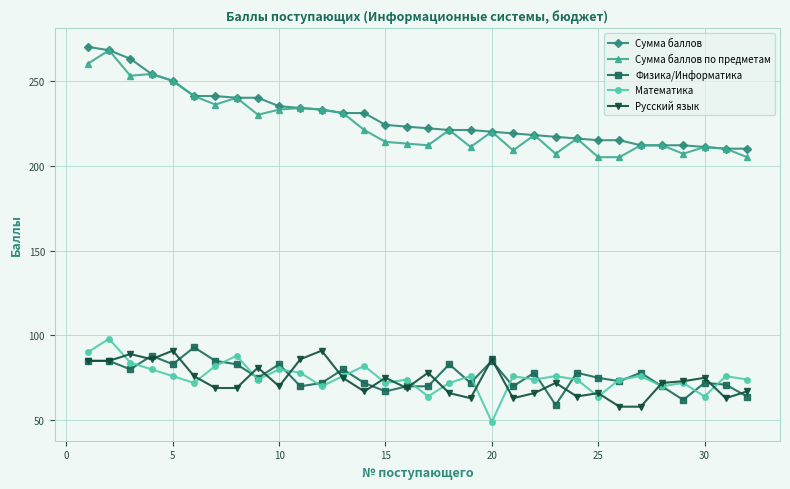

At how many categories does at least one series exceed 184?

32